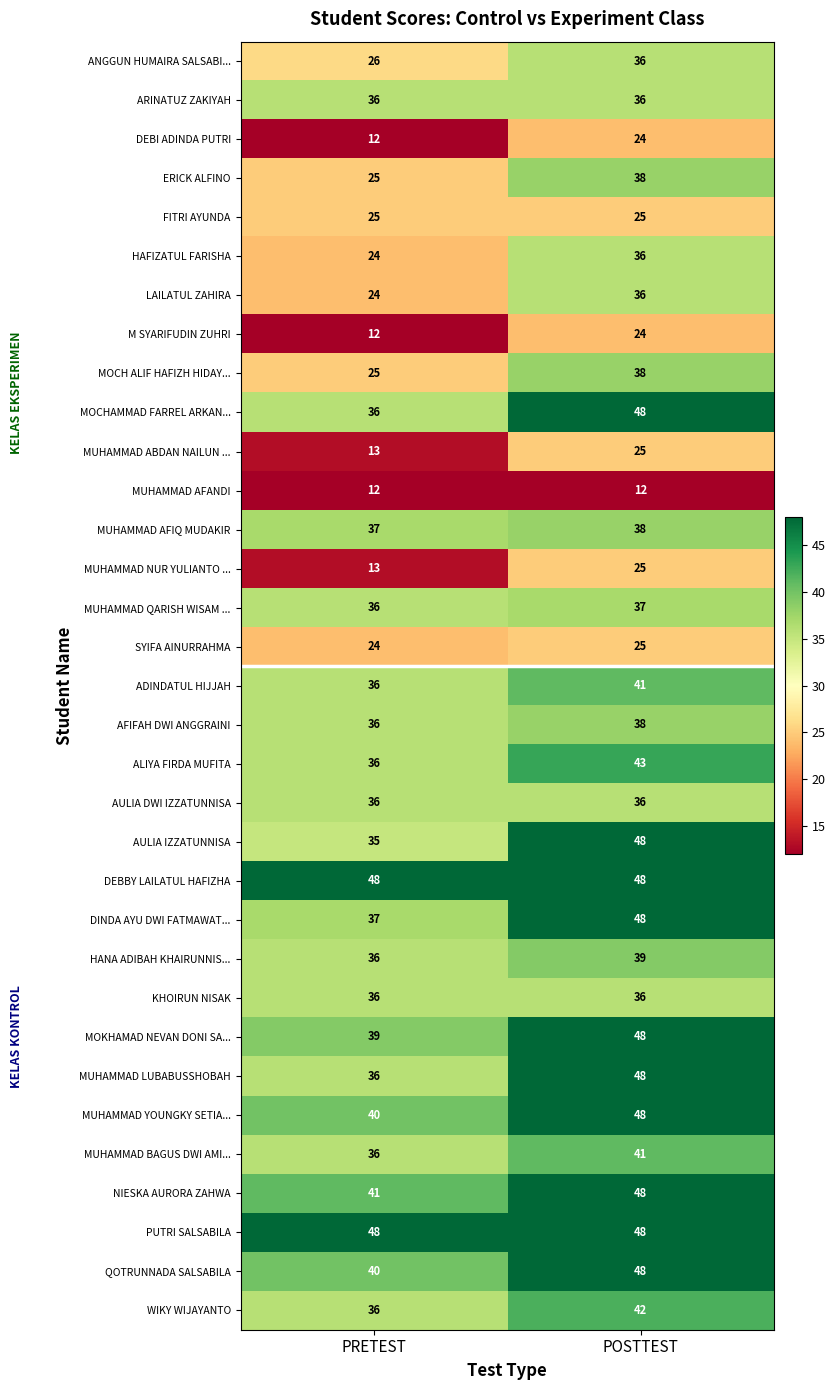

What is the sum of all MUHAMMAD YOUNGKY SETIA... values?

88